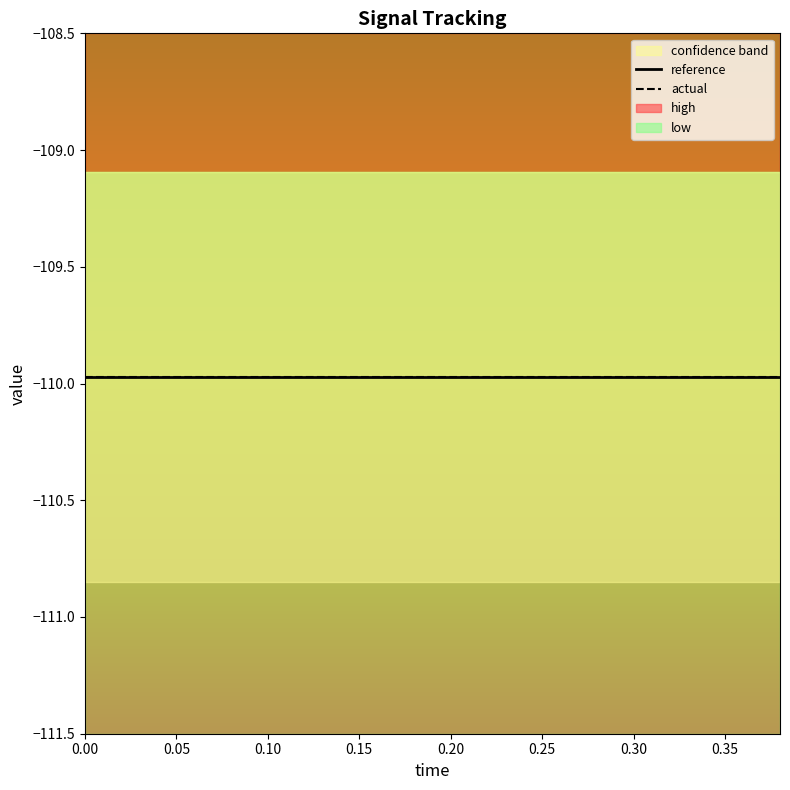

Is it true that actual equals -185.9 at 0.14?

False